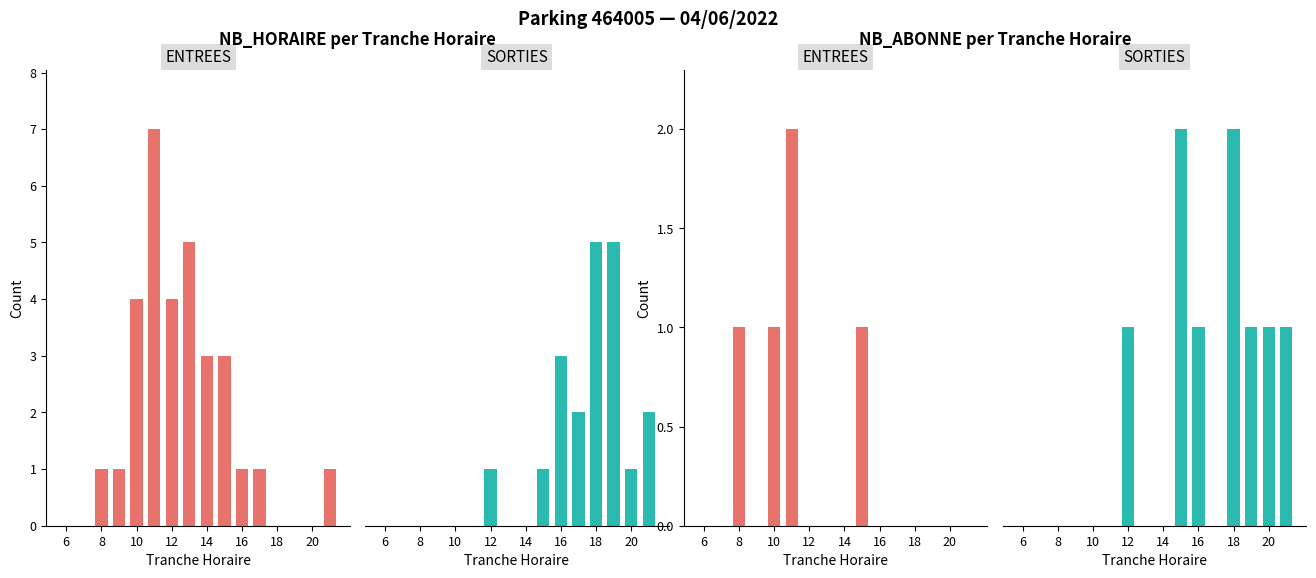

Rank the series by their average value, from highest to lowest.

SORTIES, ENTREES